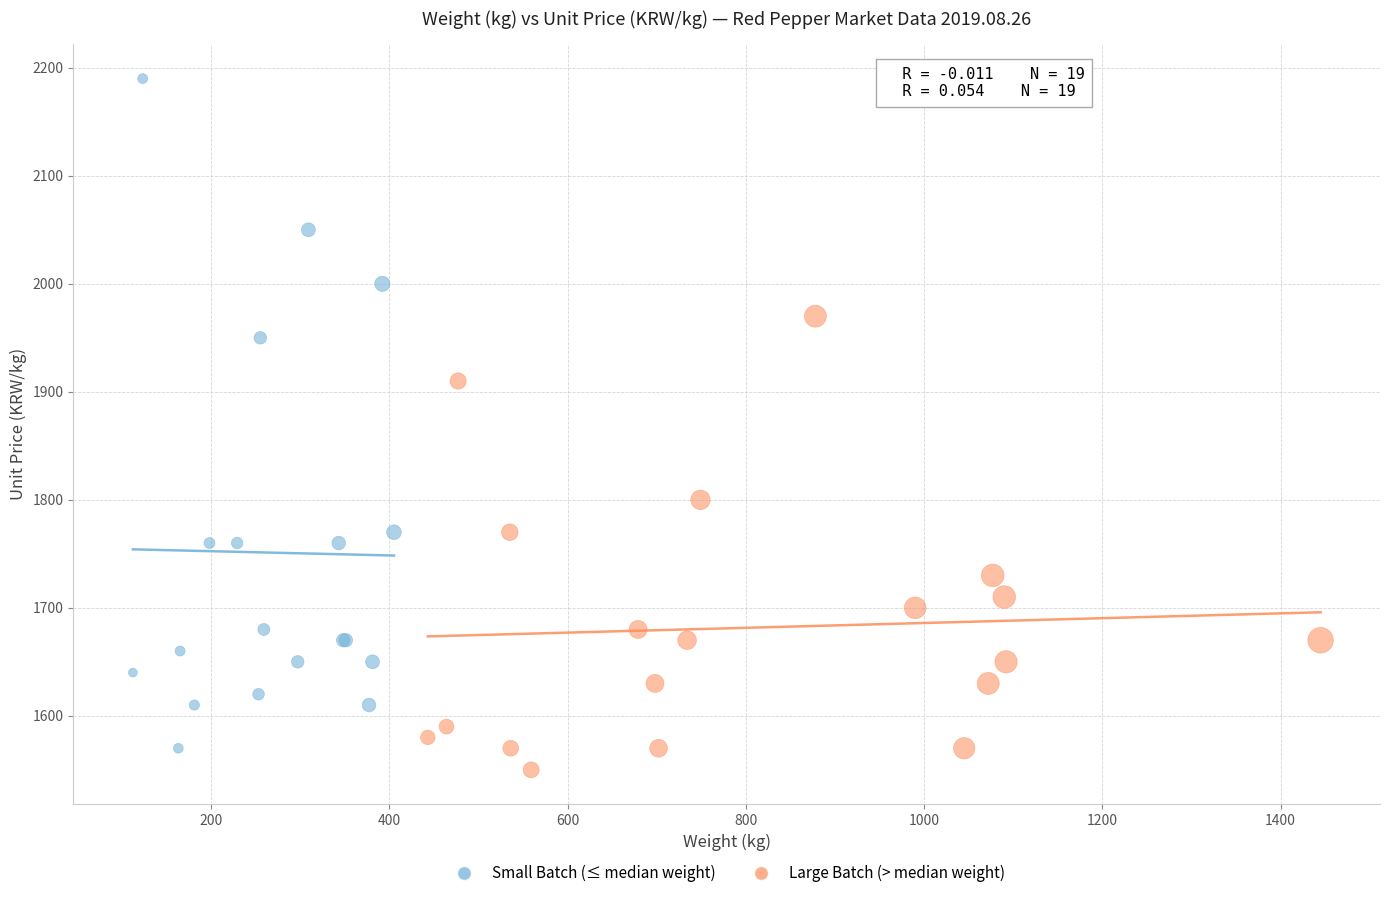

Which series reaches the minimum Y coordinate?

Large Batch (> median weight)